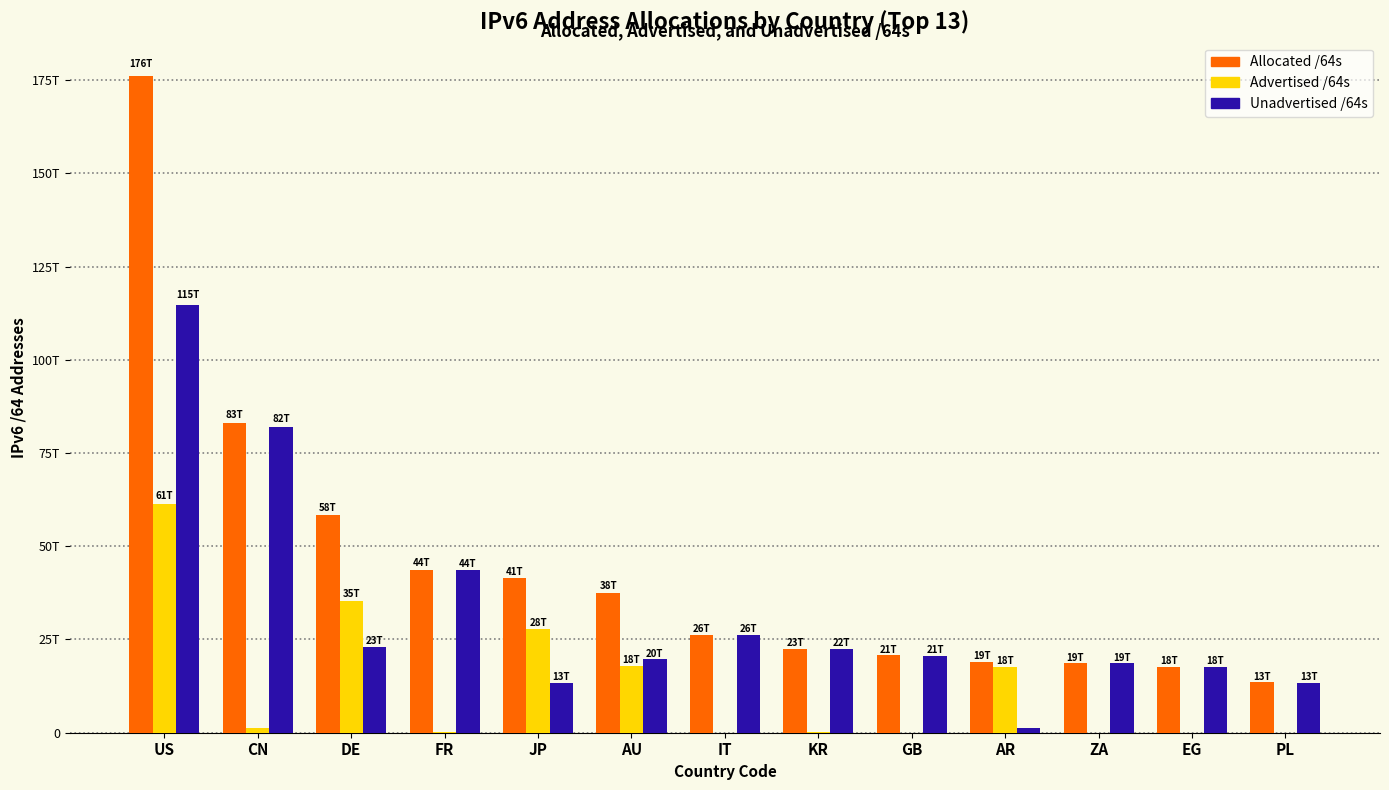

Which category has the lowest value across all series?

EG